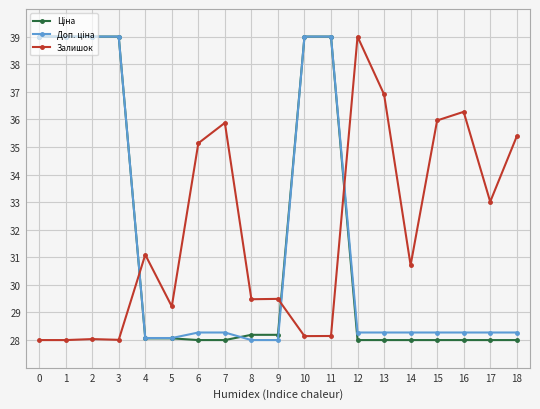

True or false: Залишок has a value of 39.0 at 12.

True